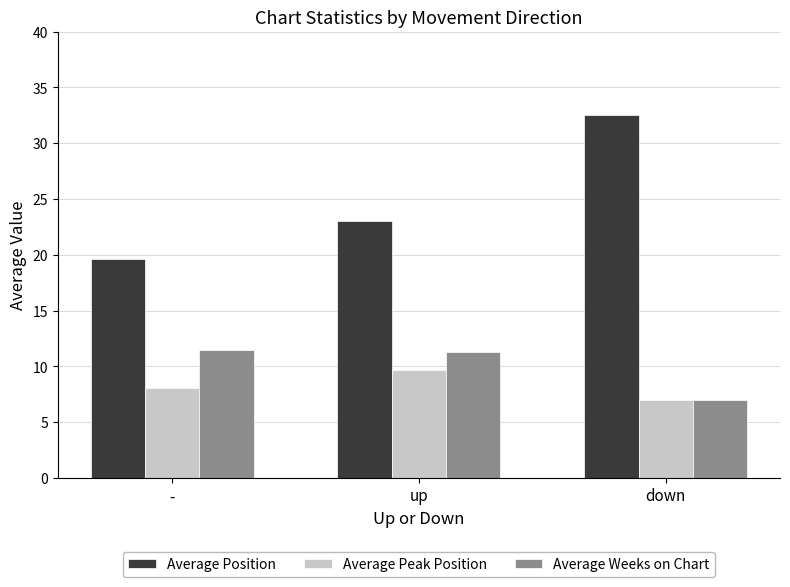

What is the label of the 2nd bar from the right?

up